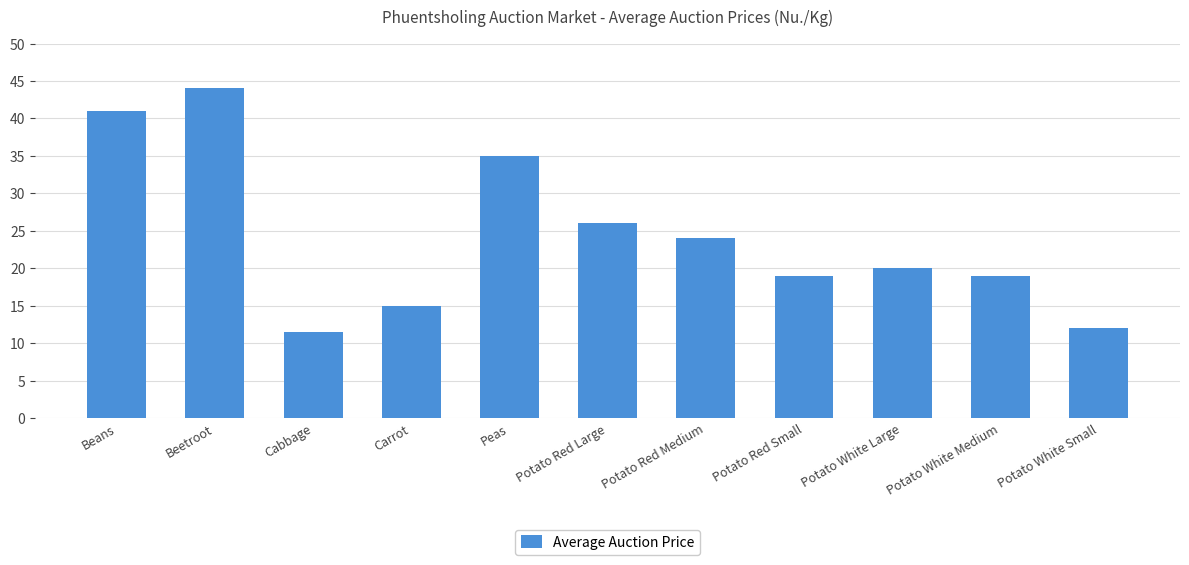

What is the label of the 11th bar from the right?

Beans